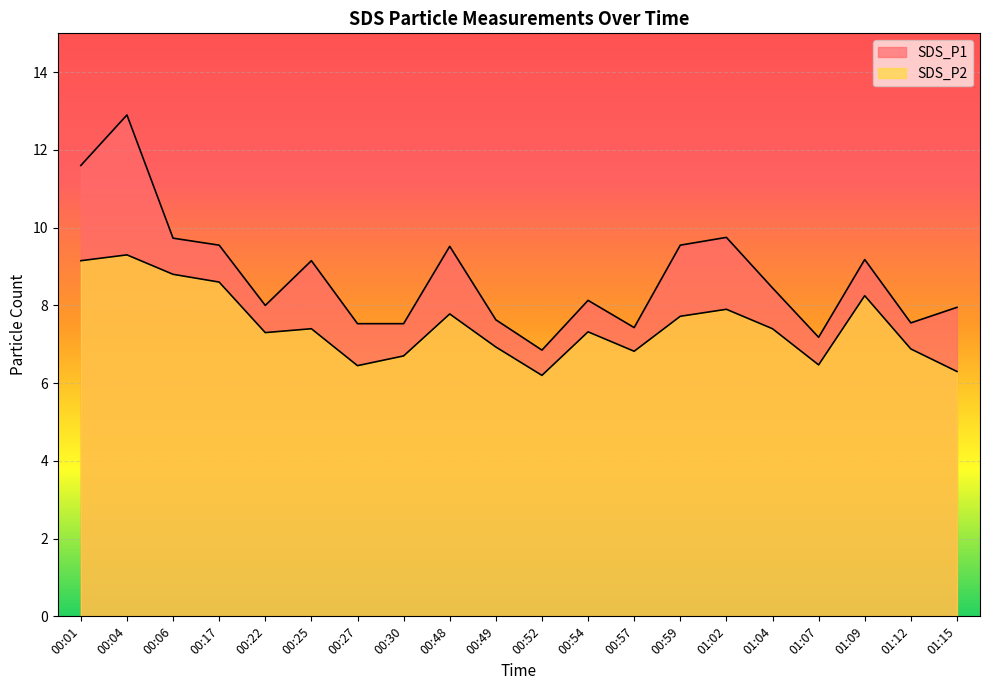

At which category does SDS_P1 reach its first local peak?

00:04